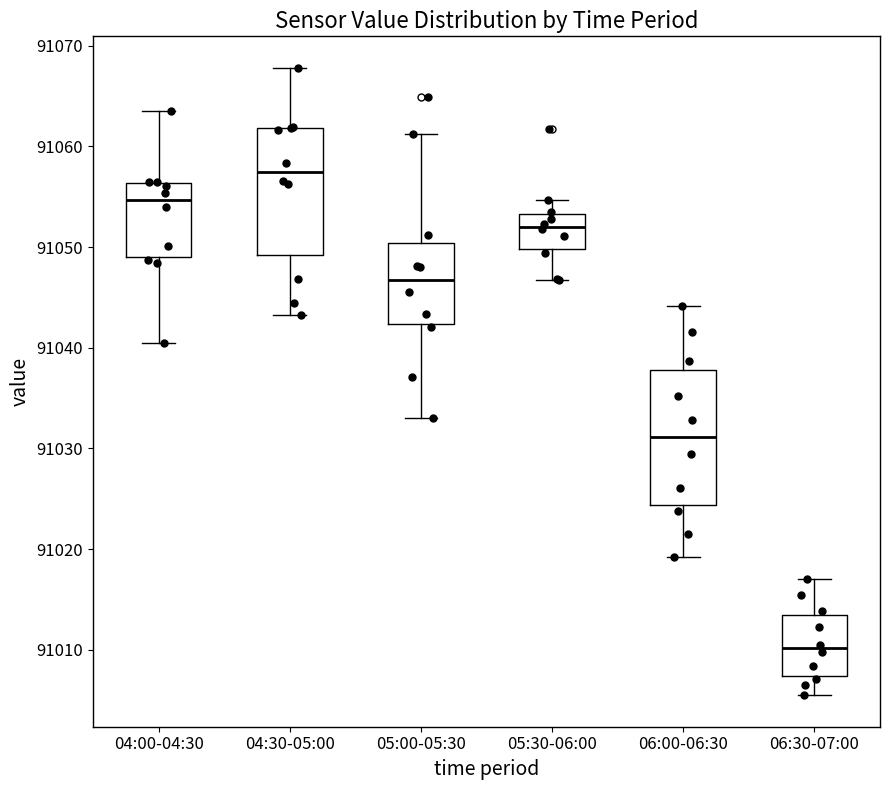

Which box's median line is the highest?

04:30-05:00